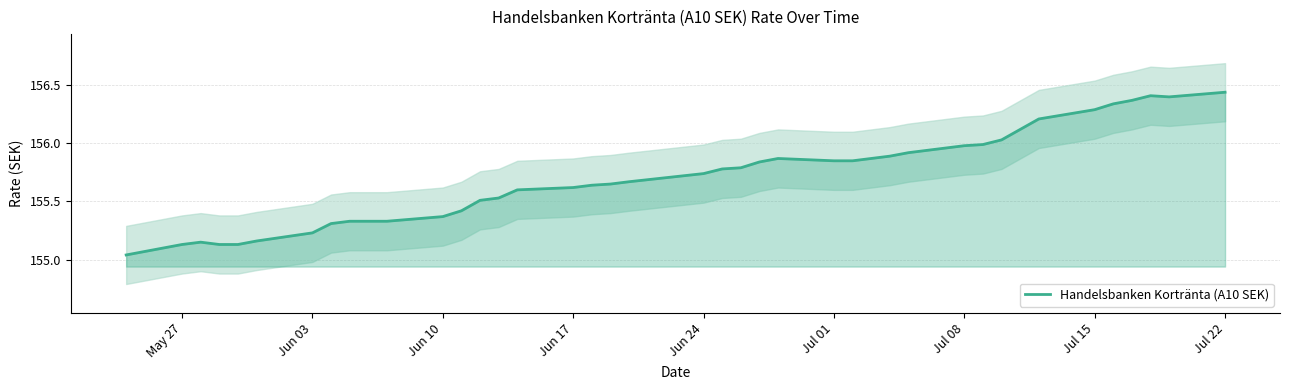

The Handelsbanken Kortränta (A10 SEK) series shows 74.1 at Jun 10. True or false?

False